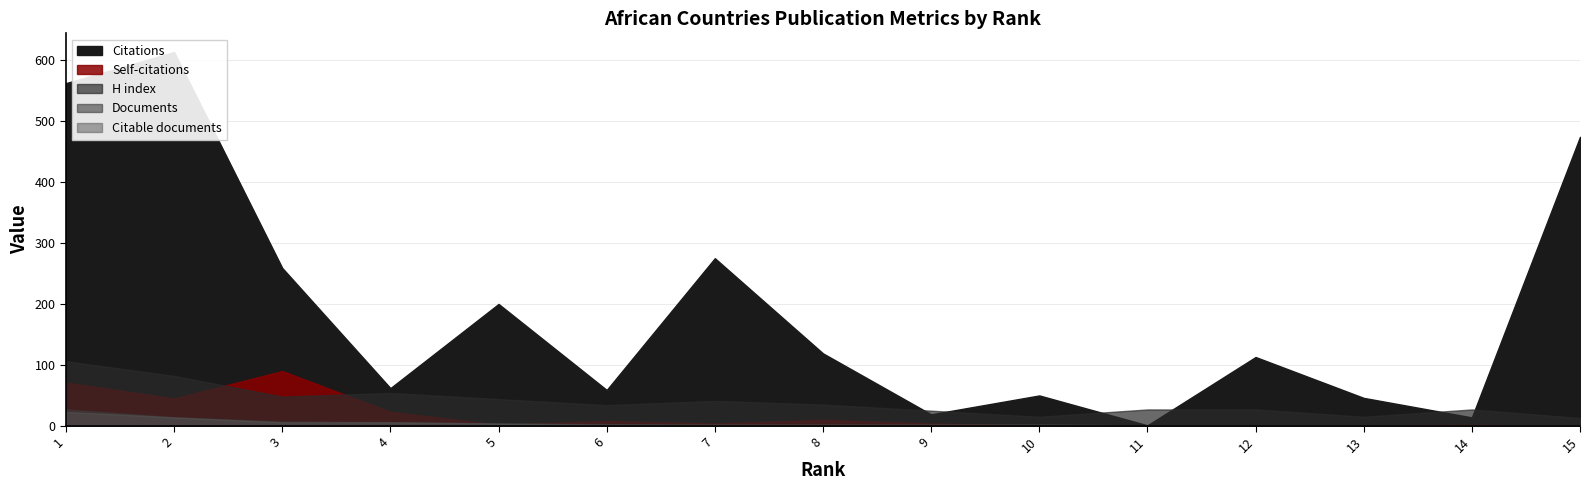

What is the approximate value of Citable documents at 7?

2